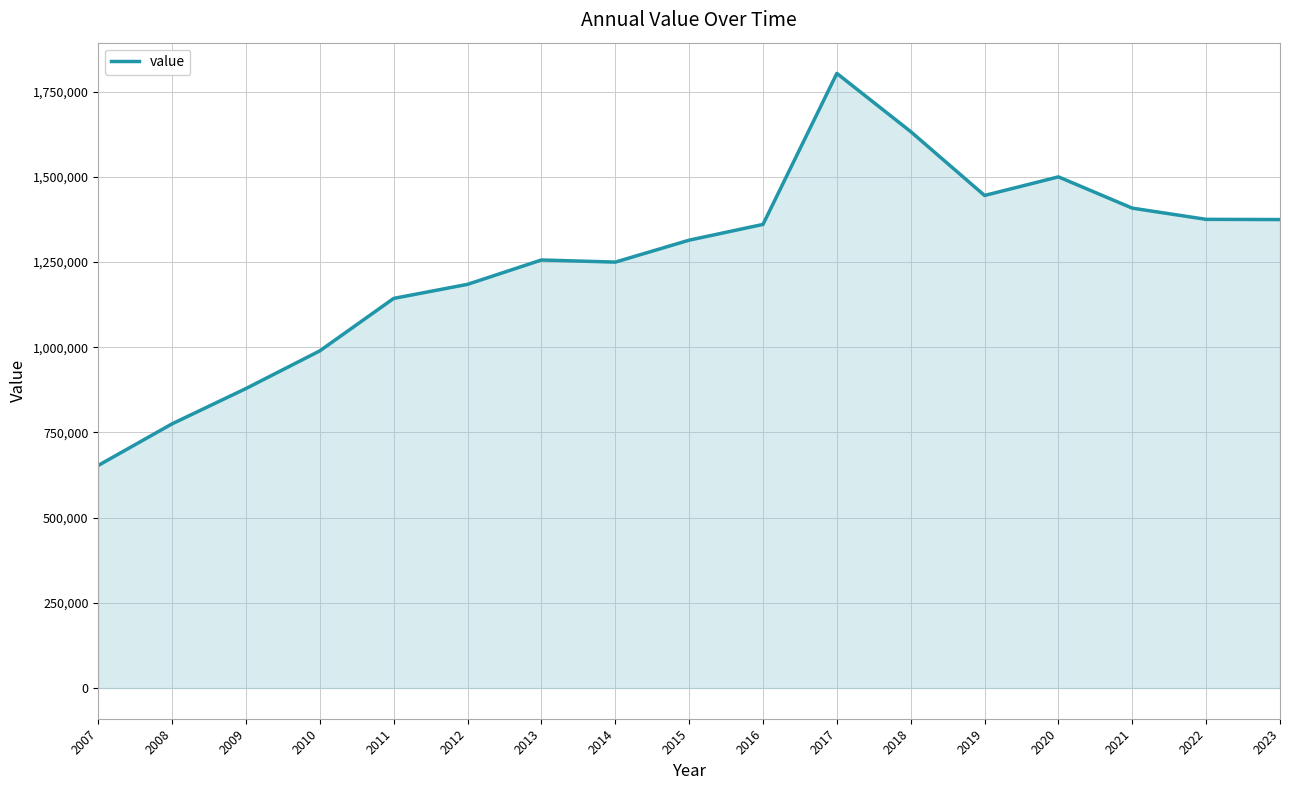

Does the chart display data point markers on the line(s)?

No